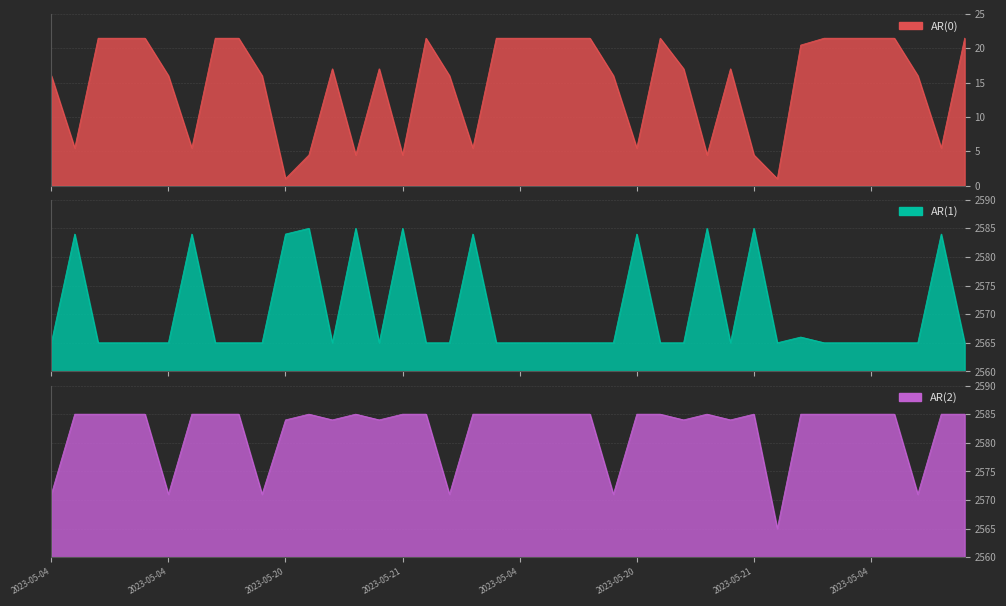

True or false: AR(1) and AR(0) intersect in this chart.

False